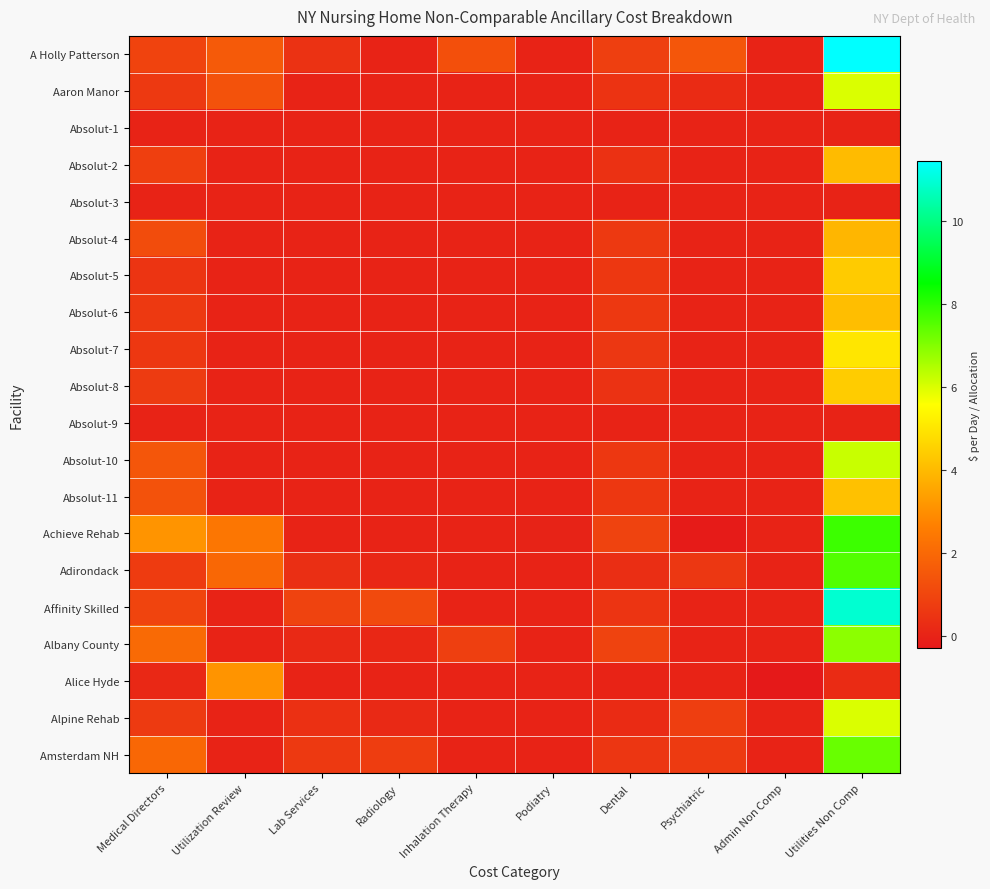

Reading left to right, transcribe all the data shown in this chart.

A Holly Patterson: Medical Directors=0.9	Utilization Review=1.6	Lab Services=0.4	Radiology=0.0	Inhalation Therapy=1.3	Podiatry=0.0	Dental=0.8	Psychiatric=1.5	Admin Non Comp=0.0	Utilities Non Comp=11.4
Aaron Manor: Medical Directors=0.6	Utilization Review=1.3	Lab Services=0.0	Radiology=0.0	Inhalation Therapy=0.0	Podiatry=0.0	Dental=0.5	Psychiatric=0.2	Admin Non Comp=0.0	Utilities Non Comp=6.0
Absolut-1: Medical Directors=0.0	Utilization Review=0.0	Lab Services=0.0	Radiology=0.0	Inhalation Therapy=0.0	Podiatry=0.0	Dental=0.0	Psychiatric=0.0	Admin Non Comp=0.0	Utilities Non Comp=0.0
Absolut-2: Medical Directors=0.8	Utilization Review=0.0	Lab Services=0.0	Radiology=0.0	Inhalation Therapy=0.0	Podiatry=0.0	Dental=0.4	Psychiatric=0.0	Admin Non Comp=0.0	Utilities Non Comp=4.0
Absolut-3: Medical Directors=0.0	Utilization Review=0.0	Lab Services=0.0	Radiology=0.0	Inhalation Therapy=0.0	Podiatry=0.0	Dental=0.0	Psychiatric=0.0	Admin Non Comp=0.0	Utilities Non Comp=0.0
Absolut-4: Medical Directors=1.2	Utilization Review=0.0	Lab Services=0.0	Radiology=0.0	Inhalation Therapy=0.0	Podiatry=0.0	Dental=0.6	Psychiatric=0.0	Admin Non Comp=0.0	Utilities Non Comp=3.9
Absolut-5: Medical Directors=0.5	Utilization Review=0.0	Lab Services=0.0	Radiology=0.0	Inhalation Therapy=0.0	Podiatry=0.0	Dental=0.6	Psychiatric=0.0	Admin Non Comp=0.0	Utilities Non Comp=4.4
Absolut-6: Medical Directors=0.6	Utilization Review=0.0	Lab Services=0.0	Radiology=0.0	Inhalation Therapy=0.0	Podiatry=0.0	Dental=0.6	Psychiatric=0.0	Admin Non Comp=0.0	Utilities Non Comp=4.1
Absolut-7: Medical Directors=0.6	Utilization Review=0.0	Lab Services=0.0	Radiology=0.0	Inhalation Therapy=0.0	Podiatry=0.0	Dental=0.6	Psychiatric=0.0	Admin Non Comp=0.0	Utilities Non Comp=5.0
Absolut-8: Medical Directors=0.7	Utilization Review=0.0	Lab Services=0.0	Radiology=0.0	Inhalation Therapy=0.0	Podiatry=0.0	Dental=0.4	Psychiatric=0.0	Admin Non Comp=0.0	Utilities Non Comp=4.4
Absolut-9: Medical Directors=0.0	Utilization Review=0.0	Lab Services=0.0	Radiology=0.0	Inhalation Therapy=0.0	Podiatry=0.0	Dental=0.0	Psychiatric=0.0	Admin Non Comp=0.0	Utilities Non Comp=0.0
Absolut-10: Medical Directors=1.5	Utilization Review=0.0	Lab Services=0.0	Radiology=0.0	Inhalation Therapy=0.0	Podiatry=0.0	Dental=0.6	Psychiatric=0.0	Admin Non Comp=0.0	Utilities Non Comp=6.2
Absolut-11: Medical Directors=1.3	Utilization Review=0.0	Lab Services=0.0	Radiology=0.0	Inhalation Therapy=0.0	Podiatry=0.0	Dental=0.6	Psychiatric=0.0	Admin Non Comp=0.0	Utilities Non Comp=4.2
Achieve Rehab: Medical Directors=3.1	Utilization Review=2.4	Lab Services=0.0	Radiology=0.0	Inhalation Therapy=0.0	Podiatry=-0.0	Dental=0.9	Psychiatric=-0.2	Admin Non Comp=0.0	Utilities Non Comp=7.8
Adirondack: Medical Directors=0.7	Utilization Review=2.0	Lab Services=0.3	Radiology=0.1	Inhalation Therapy=0.0	Podiatry=0.0	Dental=0.3	Psychiatric=0.6	Admin Non Comp=0.0	Utilities Non Comp=7.6
Affinity Skilled: Medical Directors=0.9	Utilization Review=0.0	Lab Services=0.9	Radiology=1.1	Inhalation Therapy=0.0	Podiatry=0.0	Dental=0.5	Psychiatric=0.0	Admin Non Comp=0.0	Utilities Non Comp=10.9
Albany County: Medical Directors=2.0	Utilization Review=0.0	Lab Services=0.2	Radiology=0.1	Inhalation Therapy=0.8	Podiatry=0.0	Dental=0.9	Psychiatric=0.0	Admin Non Comp=0.0	Utilities Non Comp=6.9
Alice Hyde: Medical Directors=0.1	Utilization Review=3.1	Lab Services=0.0	Radiology=0.0	Inhalation Therapy=0.0	Podiatry=0.0	Dental=0.0	Psychiatric=0.0	Admin Non Comp=-0.3	Utilities Non Comp=0.2
Alpine Rehab: Medical Directors=0.7	Utilization Review=0.0	Lab Services=0.4	Radiology=0.2	Inhalation Therapy=0.0	Podiatry=0.0	Dental=0.2	Psychiatric=0.8	Admin Non Comp=0.0	Utilities Non Comp=6.0
Amsterdam NH: Medical Directors=1.9	Utilization Review=0.0	Lab Services=0.6	Radiology=0.8	Inhalation Therapy=0.0	Podiatry=0.0	Dental=0.5	Psychiatric=0.7	Admin Non Comp=0.0	Utilities Non Comp=7.3